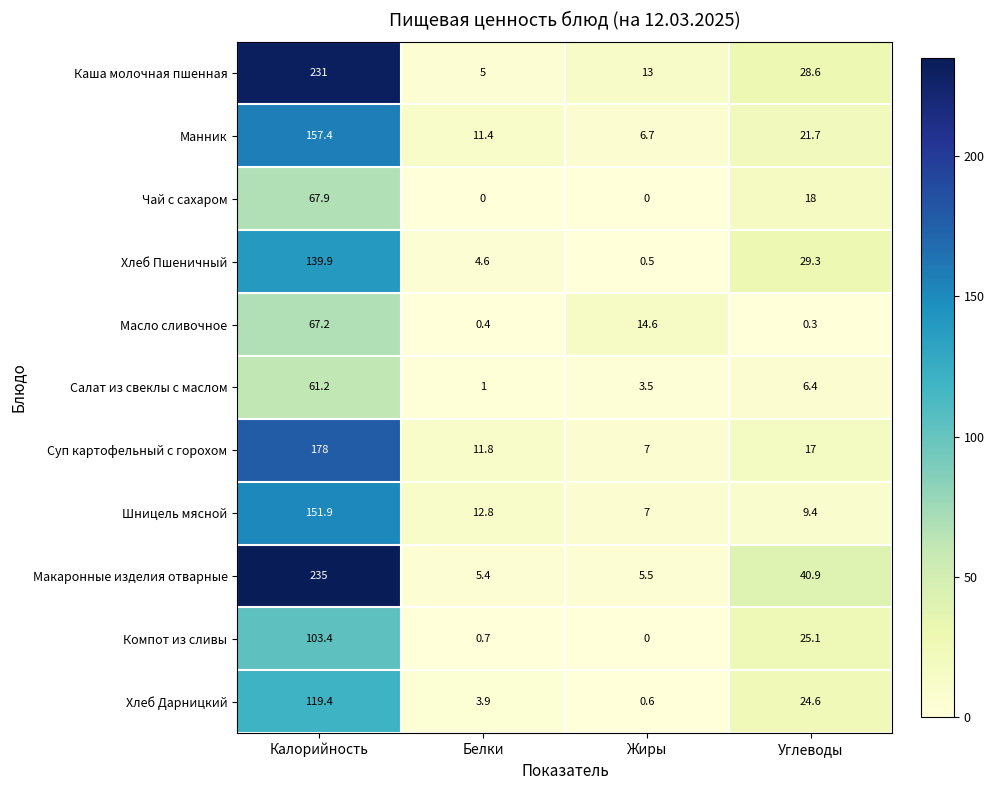

What is the difference between the second highest and second lowest values in the Салат из свеклы с маслом series?

2.9